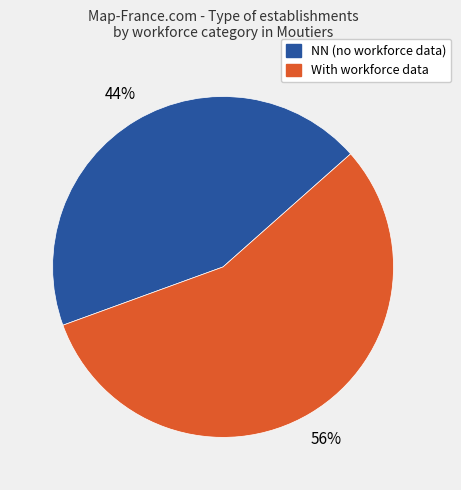

Does any single category account for the majority?

Yes